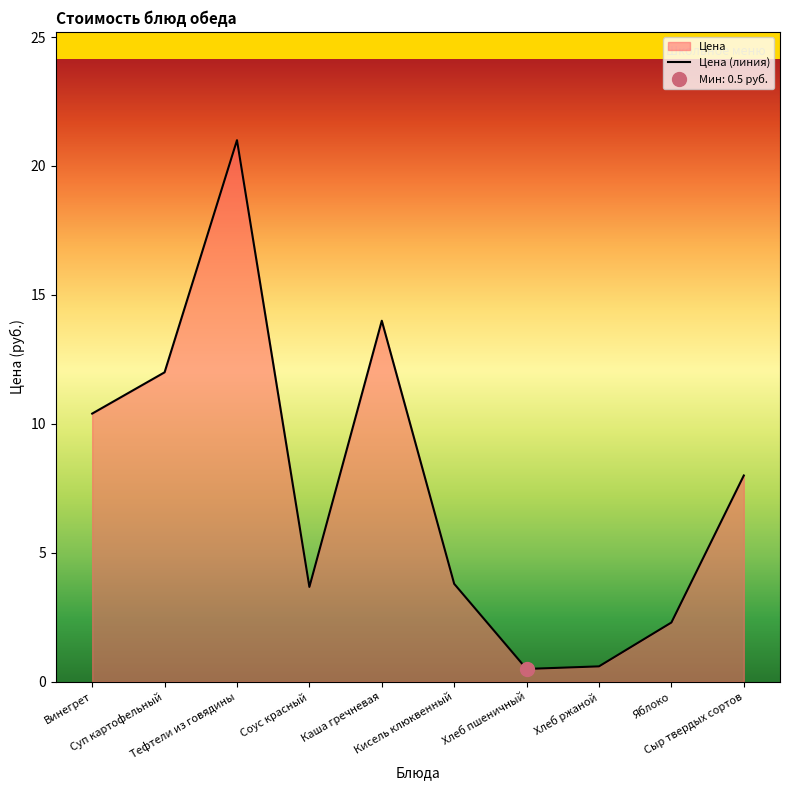

What is the maximum value shown in the chart?

21.0